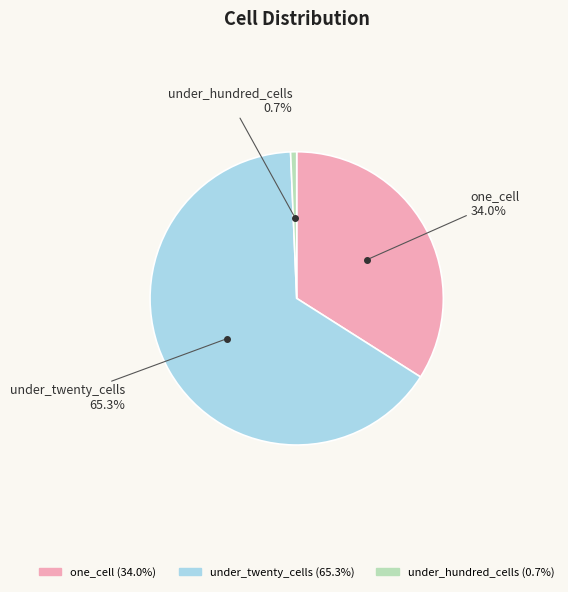

True or false: under_twenty_cells accounts for 54% of the total.

False